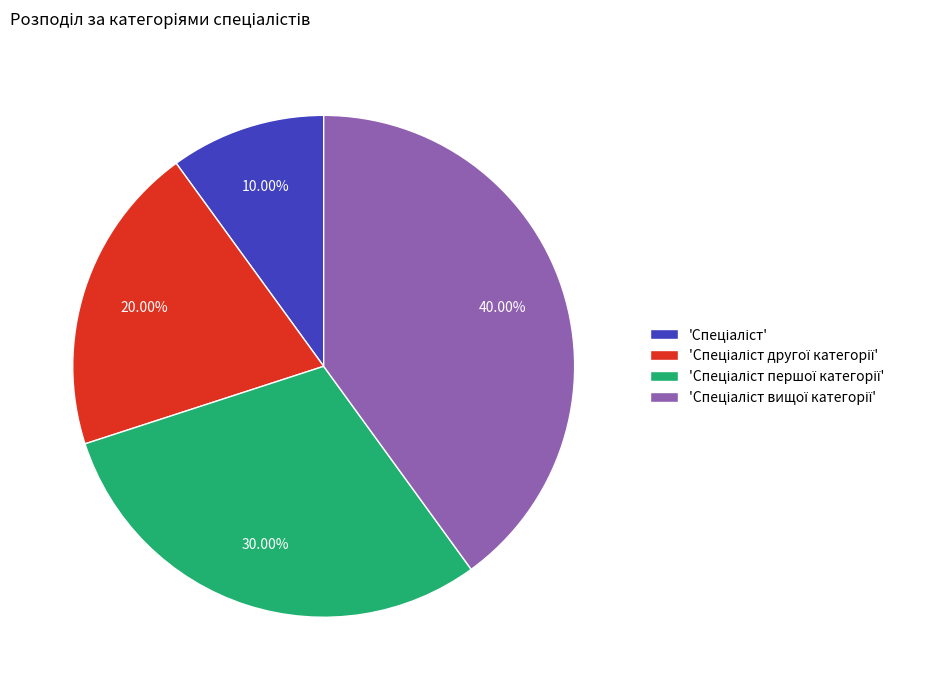

Does any single category account for the majority?

No